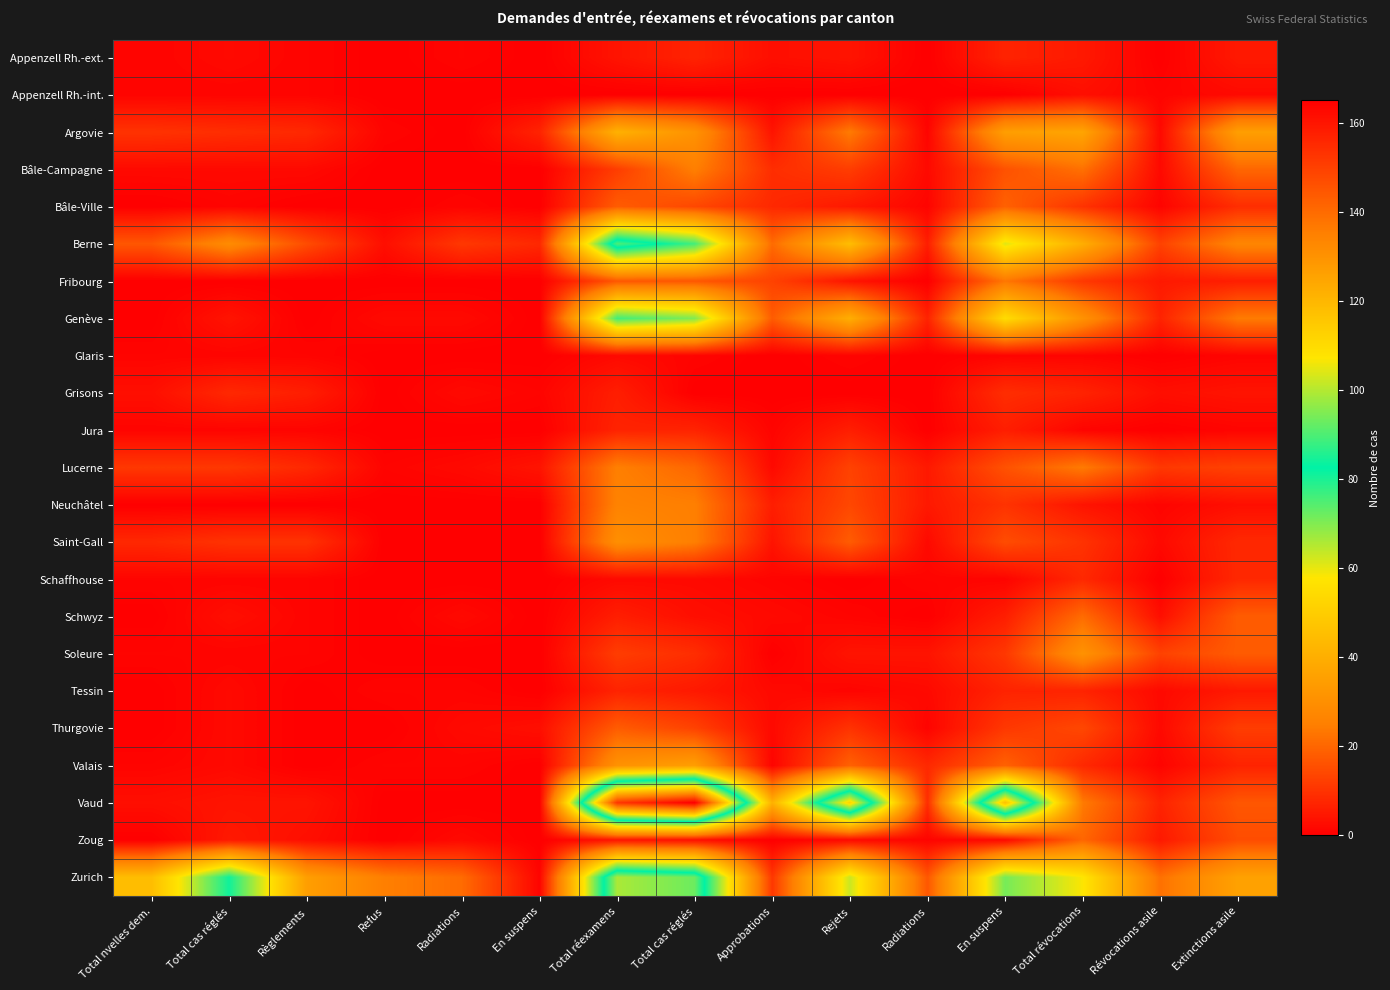

At which category is the sum across all series the highest?

Total réexamens